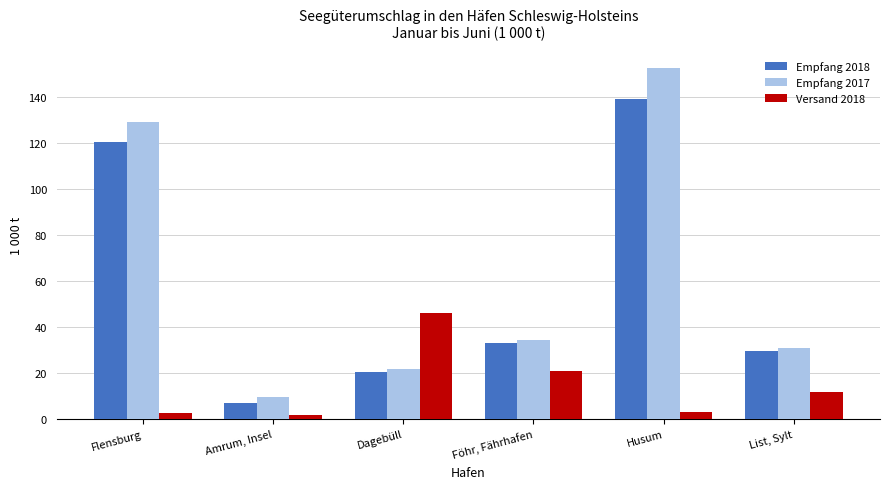

The Empfang 2018 series shows 33.0 at Föhr, Fährhafen. True or false?

True